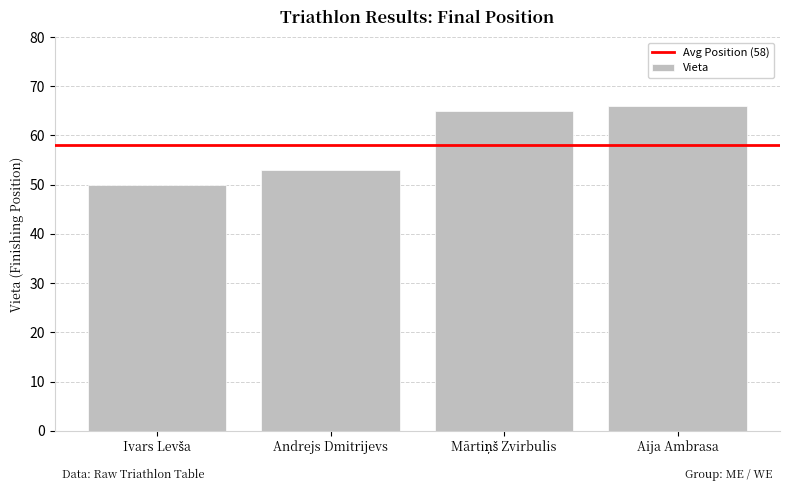

How many data points does each series have?

4